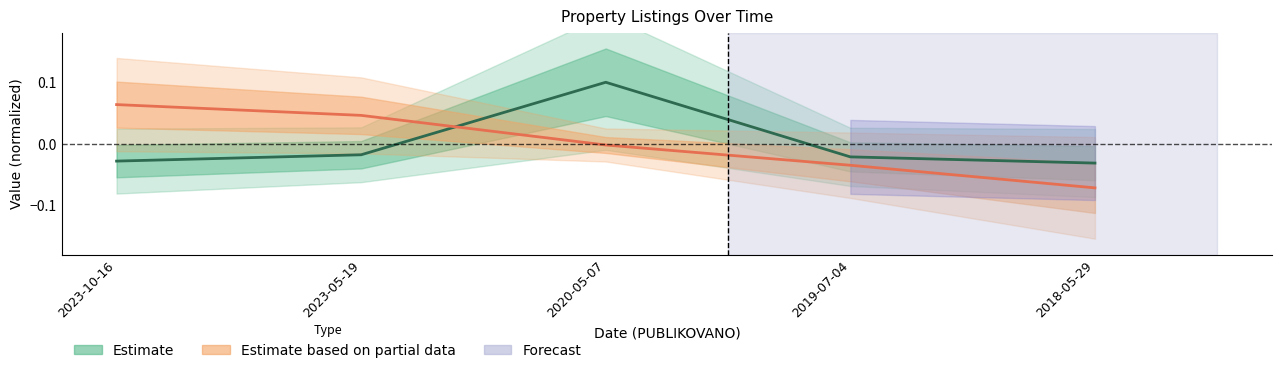

Reading left to right, transcribe all the data shown in this chart.

POZADOVANA_CENA: -0.0	-0.0	0.1	-0.0	-0.0
ID_ZAZNAMU: 0.1	0.0	-0.0	-0.0	-0.1